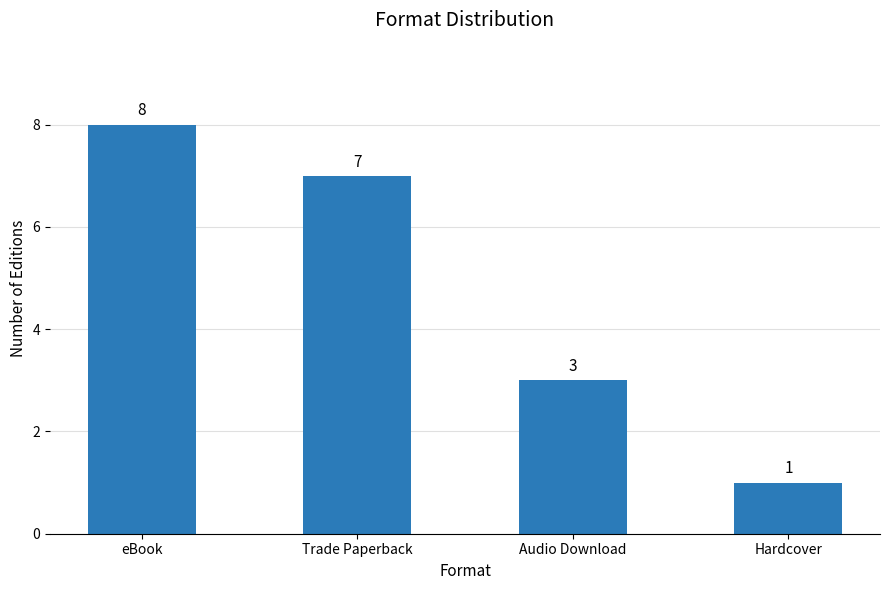

What is the change in value from Audio Download to Hardcover?

-2